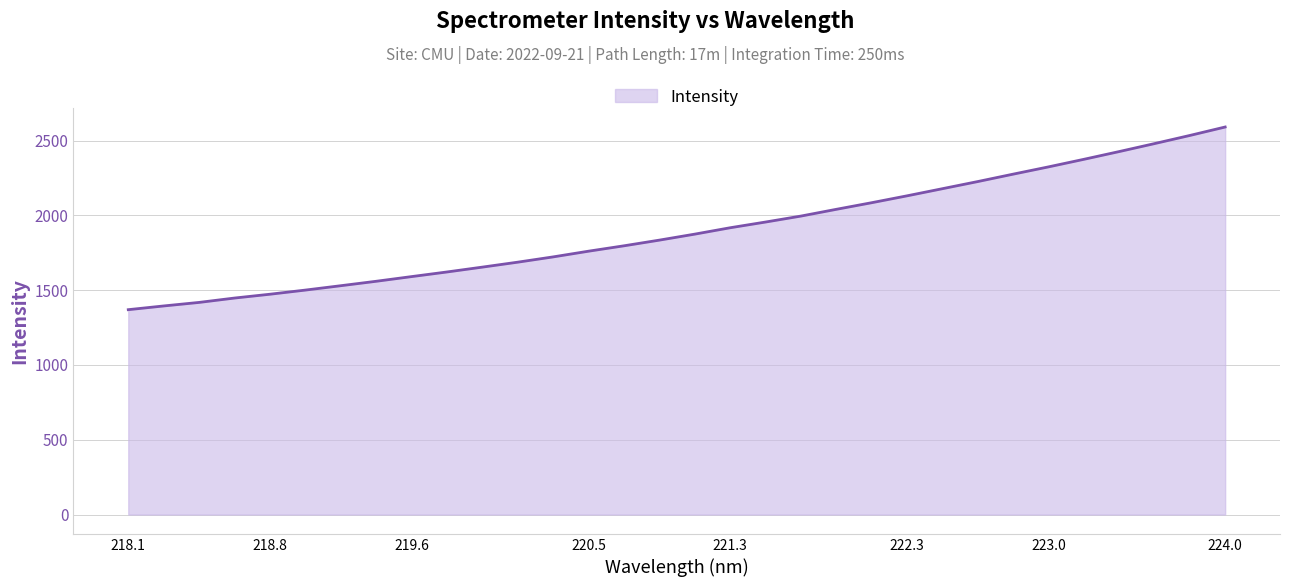

True or false: the data has more than 0 interior local peaks.

False